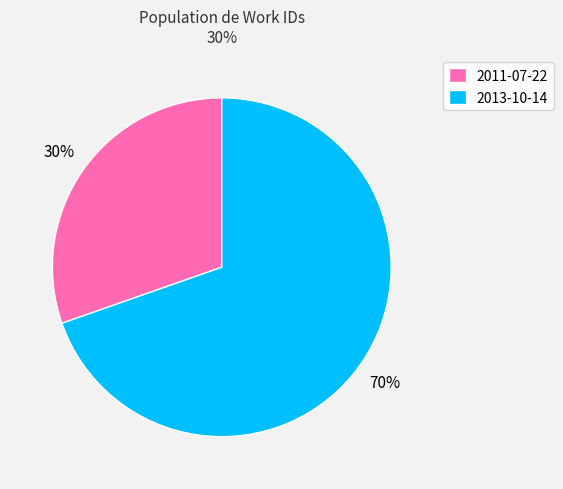

What is the largest slice in the pie chart?

2013-10-14